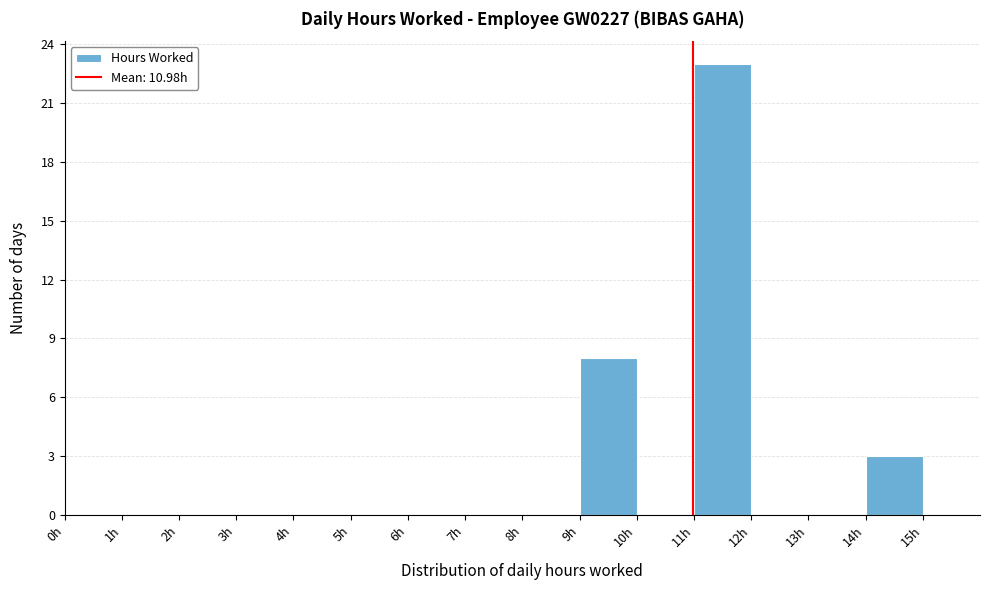

Reading left to right, list every bar in this chart as the range it spans on the x-axis followed by its height. The values are not printed on the chart, so give them approximately, as read against the axis.

0 to 1: 0
1 to 2: 0
2 to 3: 0
3 to 4: 0
4 to 5: 0
5 to 6: 0
6 to 7: 0
7 to 8: 0
8 to 9: 0
9 to 10: 8
10 to 11: 0
11 to 12: 23
12 to 13: 0
13 to 14: 0
14 to 15: 3